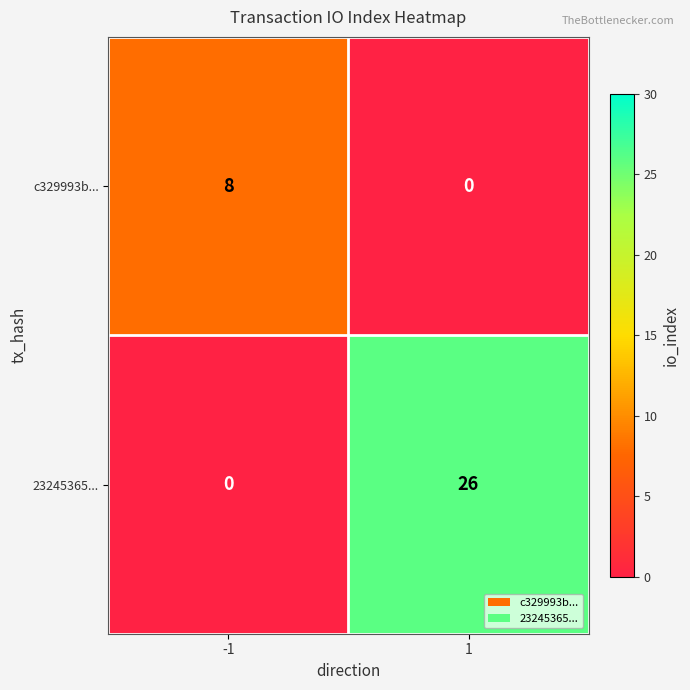

The value of c329993b... at -1 is 8. True or false?

True